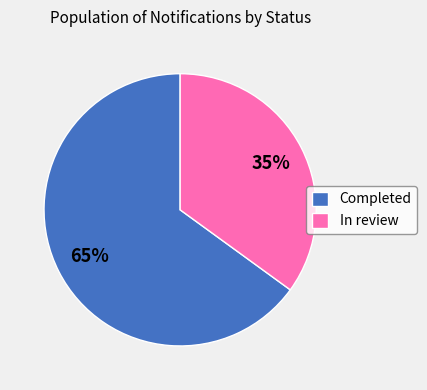

Rank the categories by value from lowest to highest.

In review, Completed